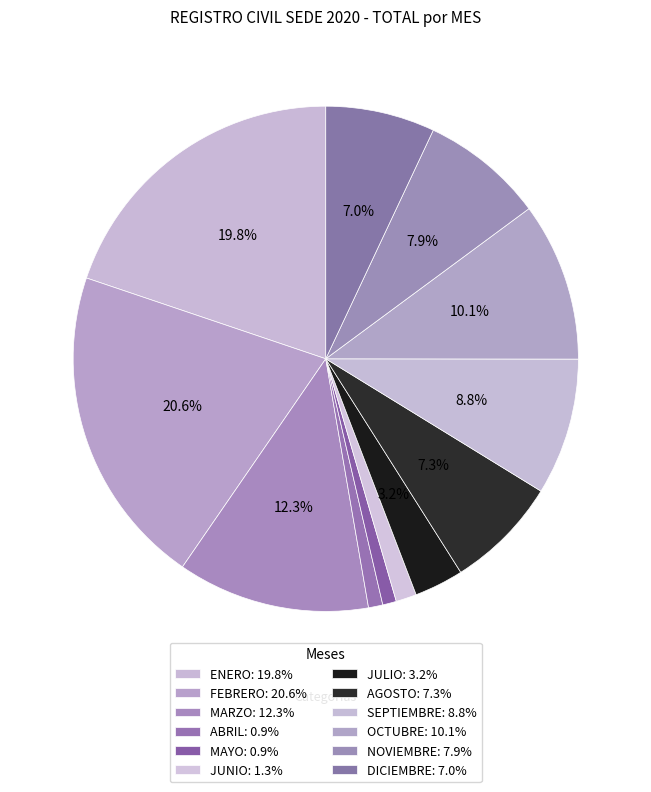

True or false: DICIEMBRE accounts for 21% of the total.

False